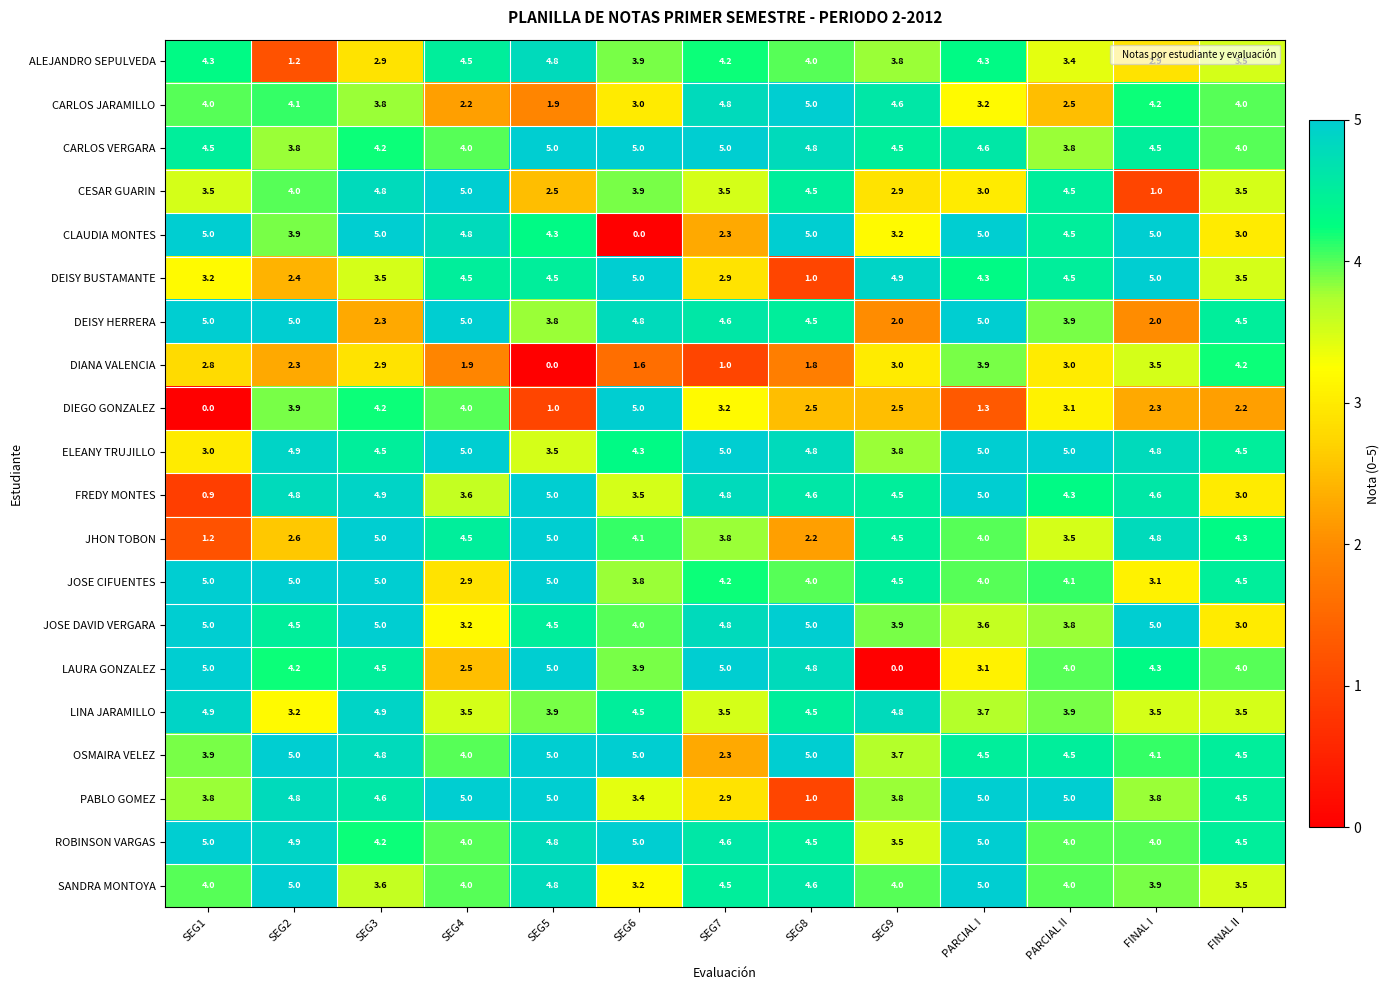

How many categories are shown in the chart?

13